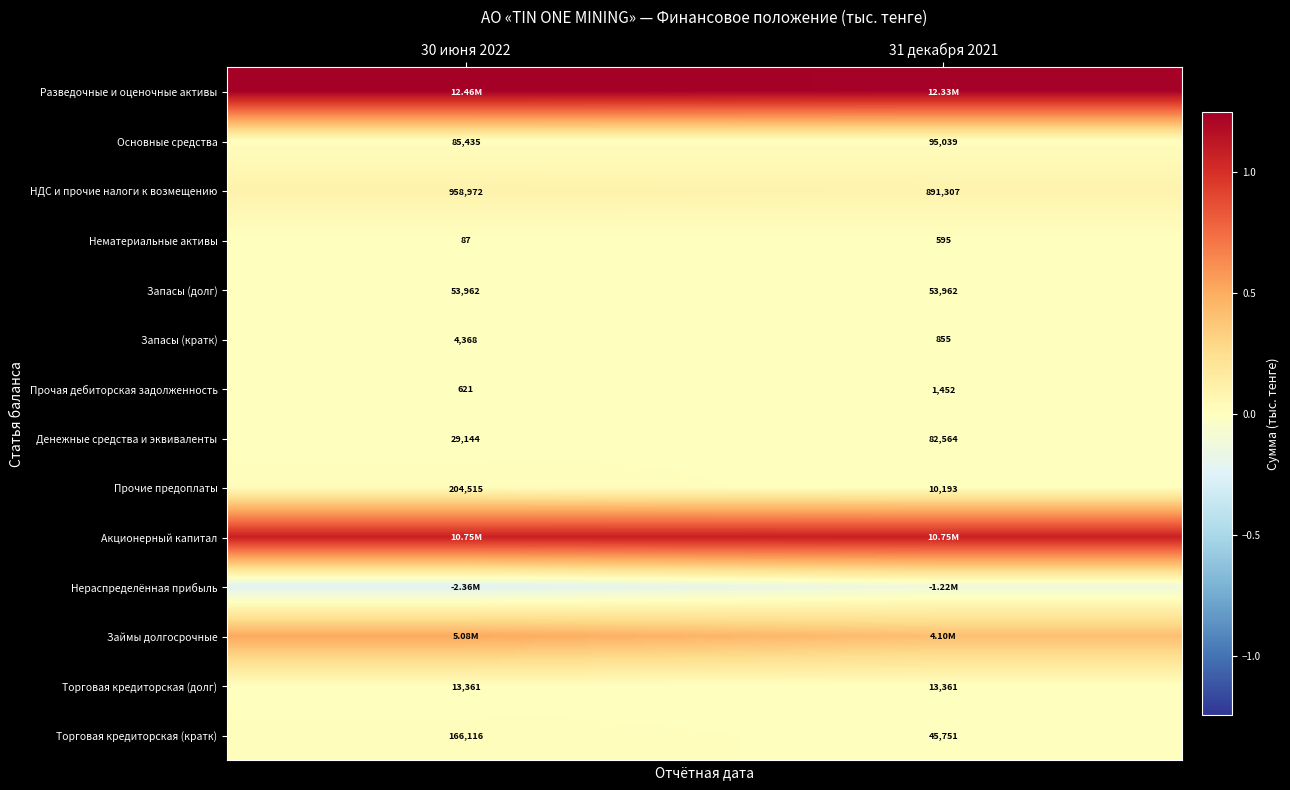

Is the value of Торговая кредиторская (долг) at 31 декабря 2021 greater than the value of Запасы (долг) at 30 июня 2022?

No